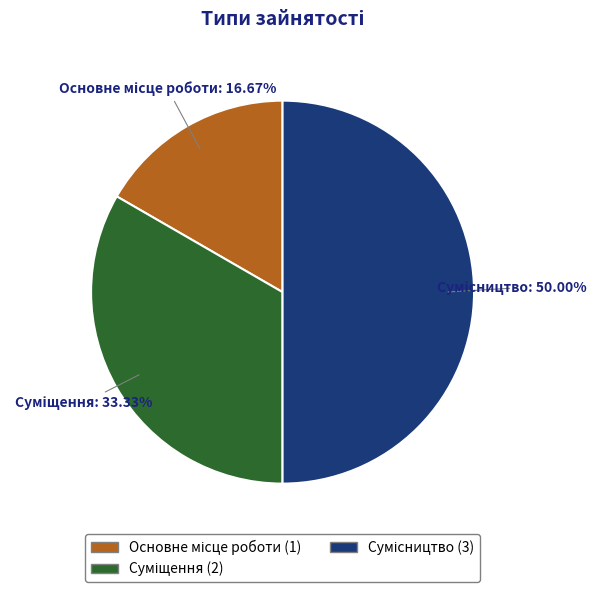

True or false: Сумісництво accounts for 50% of the total.

True